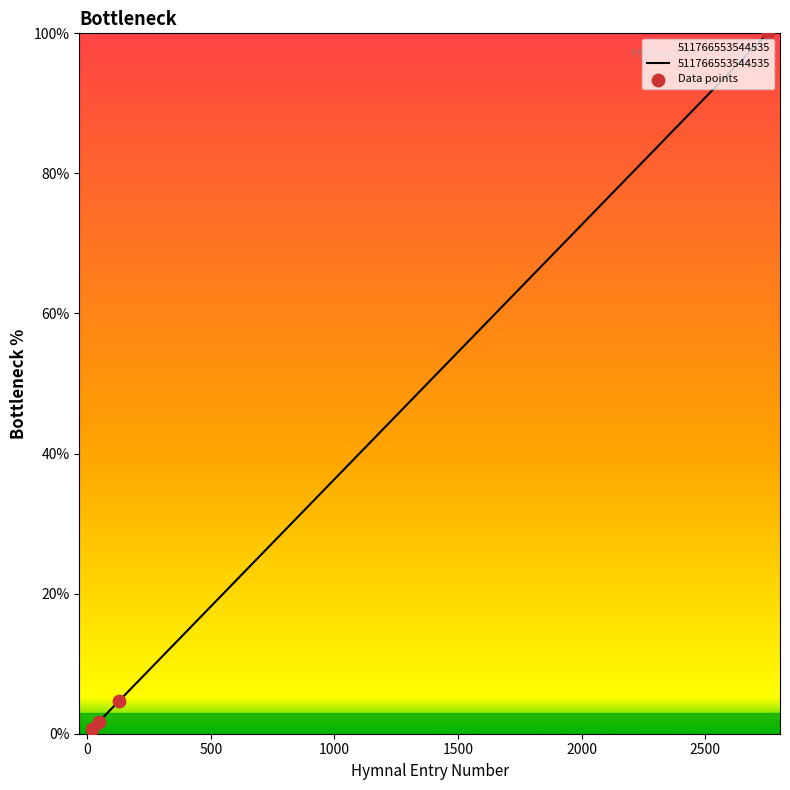

What is the ratio of the value at 1000 to the value at 0?

58.6